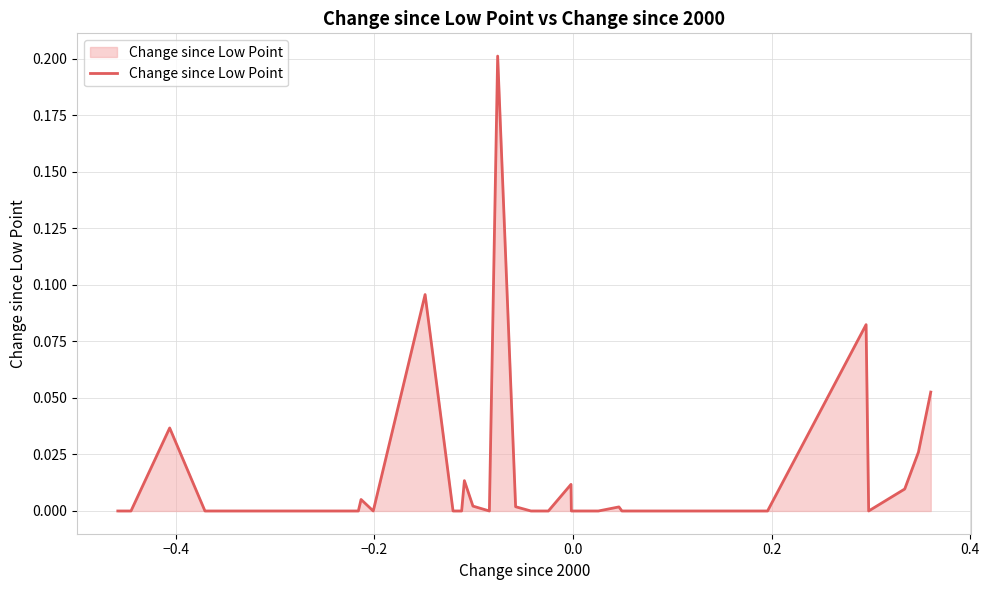

Is this an area chart (filled region under the line)?

Yes